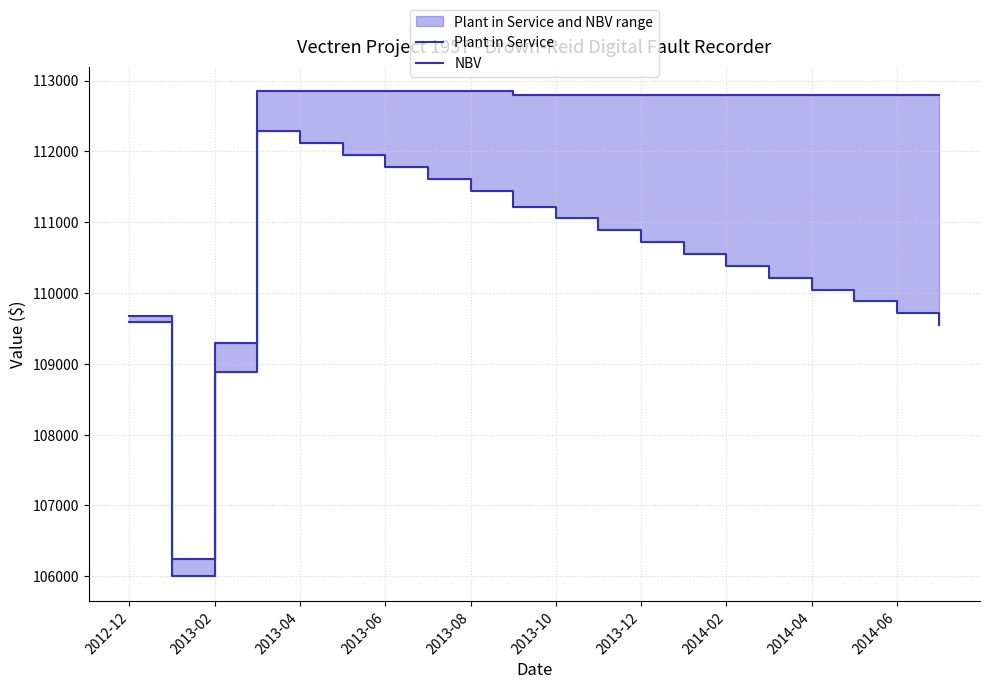

What is the value of the Plant in Service point at the 1st from the left?

109672.7